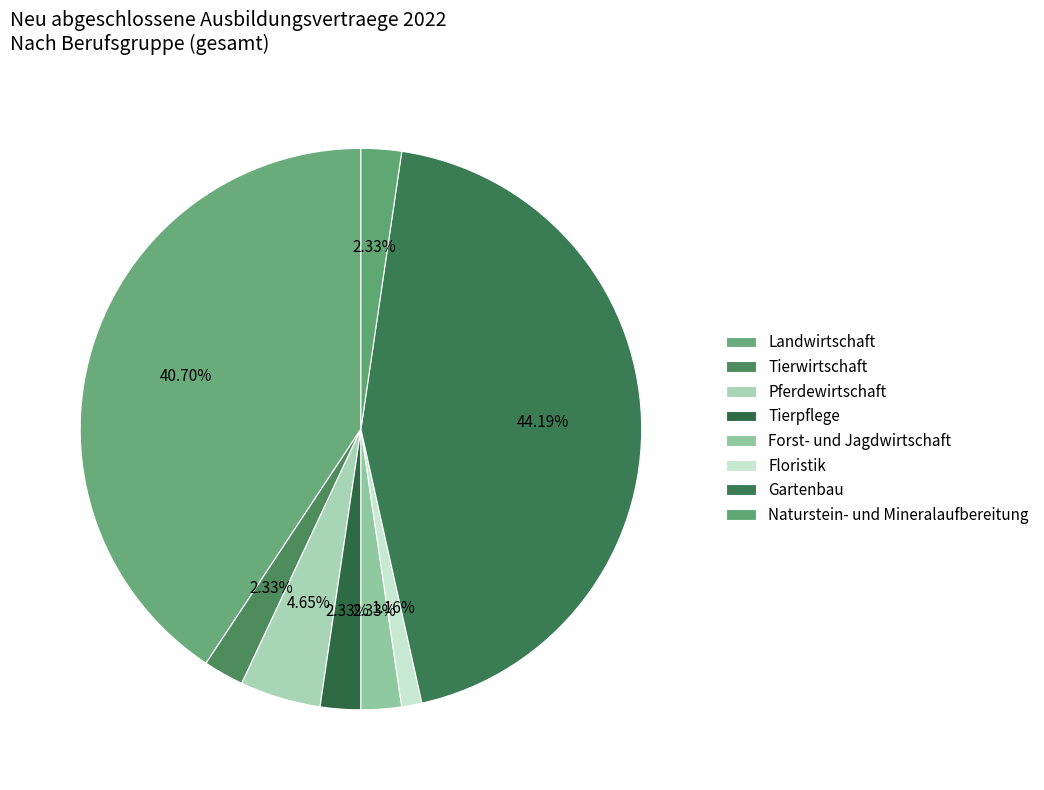

How many segments does this pie chart have?

8